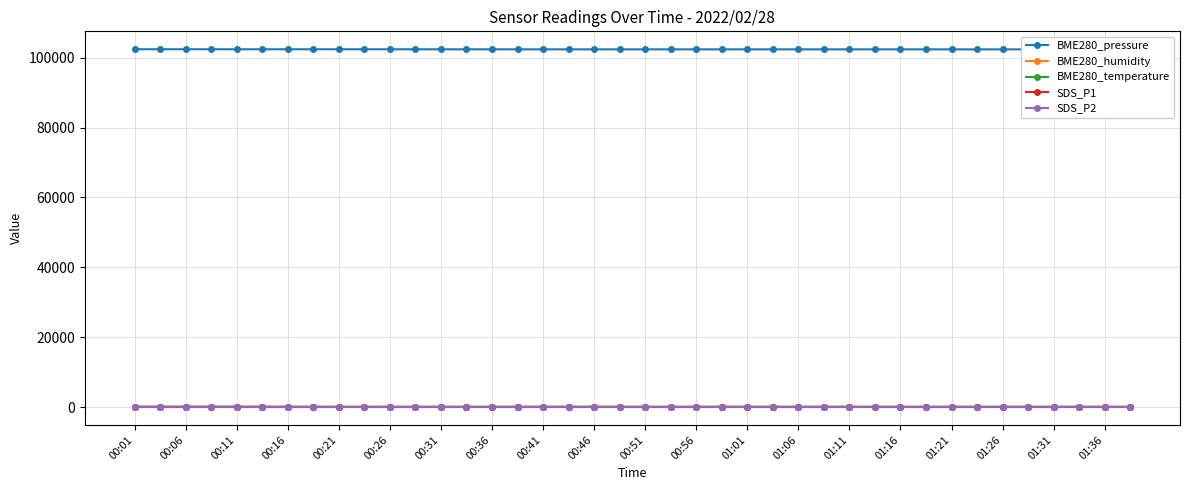

Is it true that BME280_temperature equals -1.8 at 01:36?

True